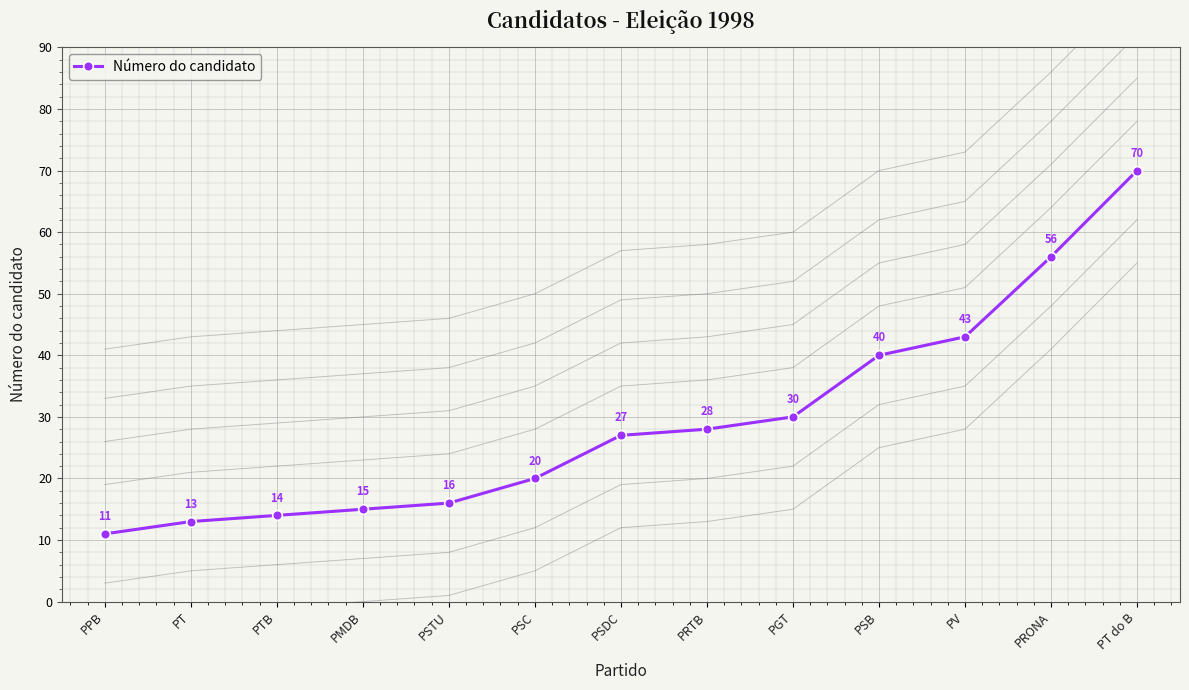

Where is the data nearest to the value 40?

PSB